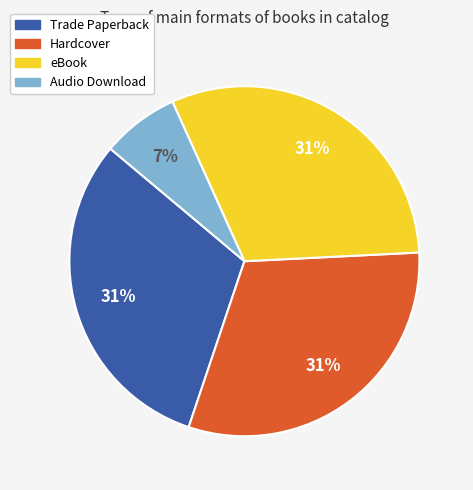

Between Hardcover and Audio Download, which is larger?

Hardcover